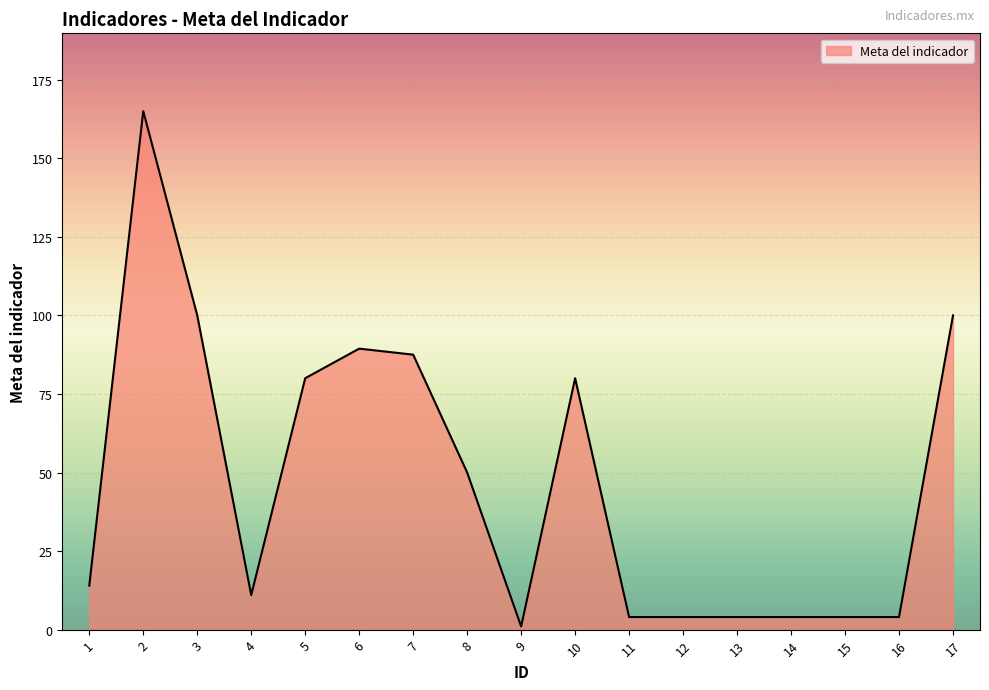

How many distinct data groups are displayed?

1